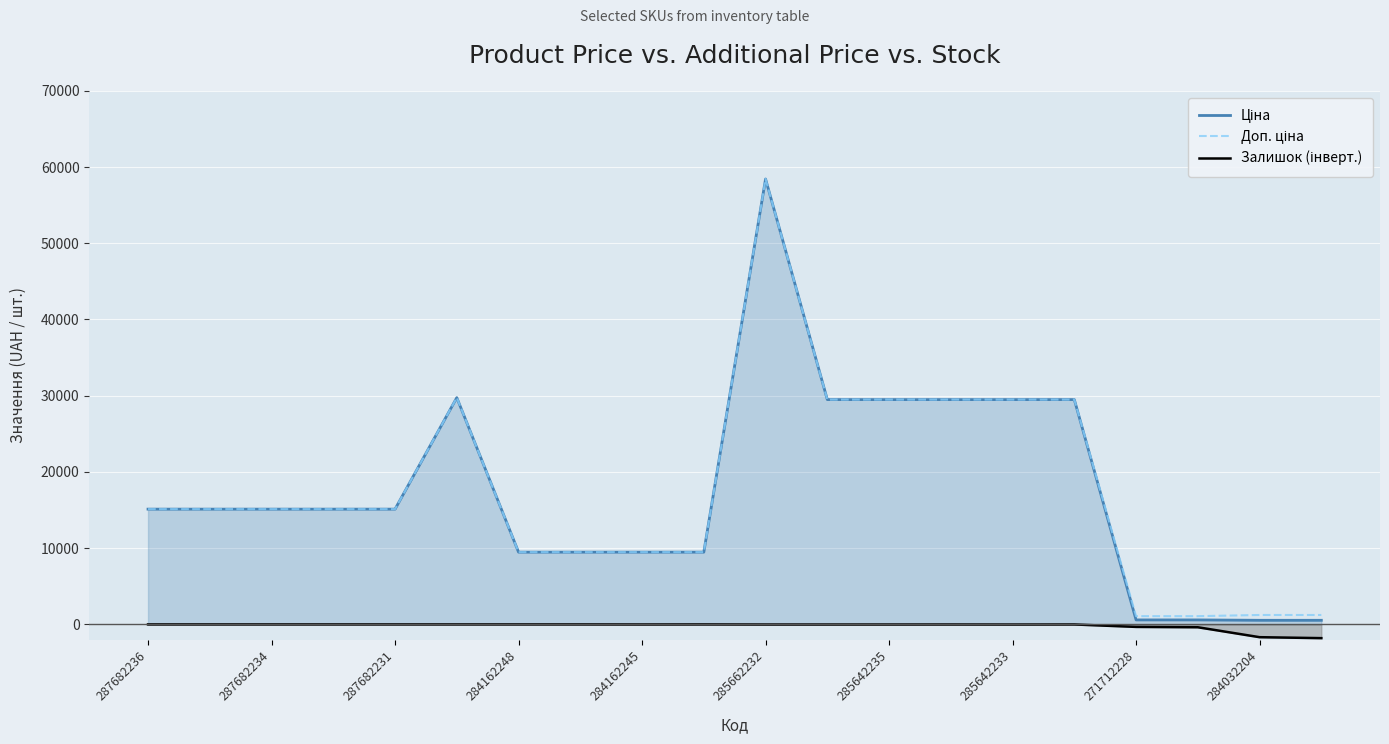

At which category does the chart reach its peak across all series?

285662232